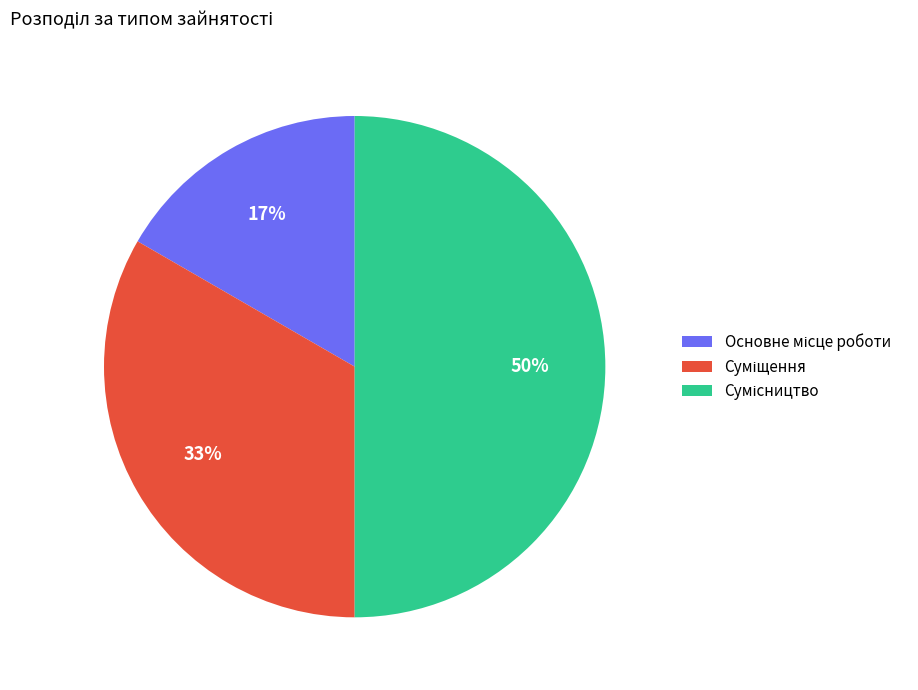

How many segments does this pie chart have?

3